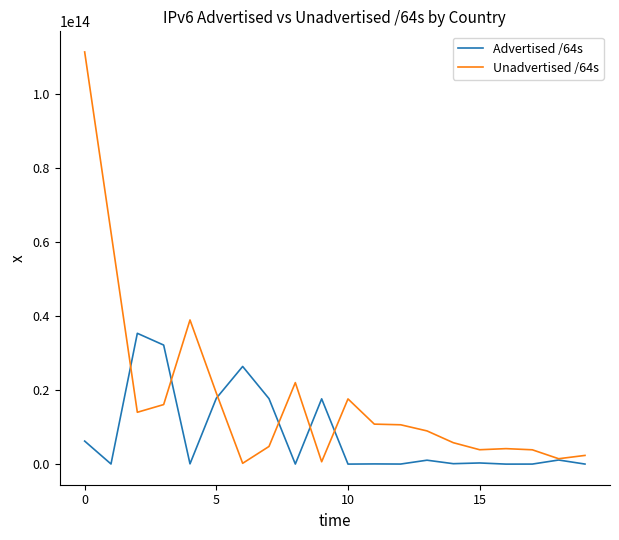

Which series has the largest range (max minus min)?

Unadvertised /64s